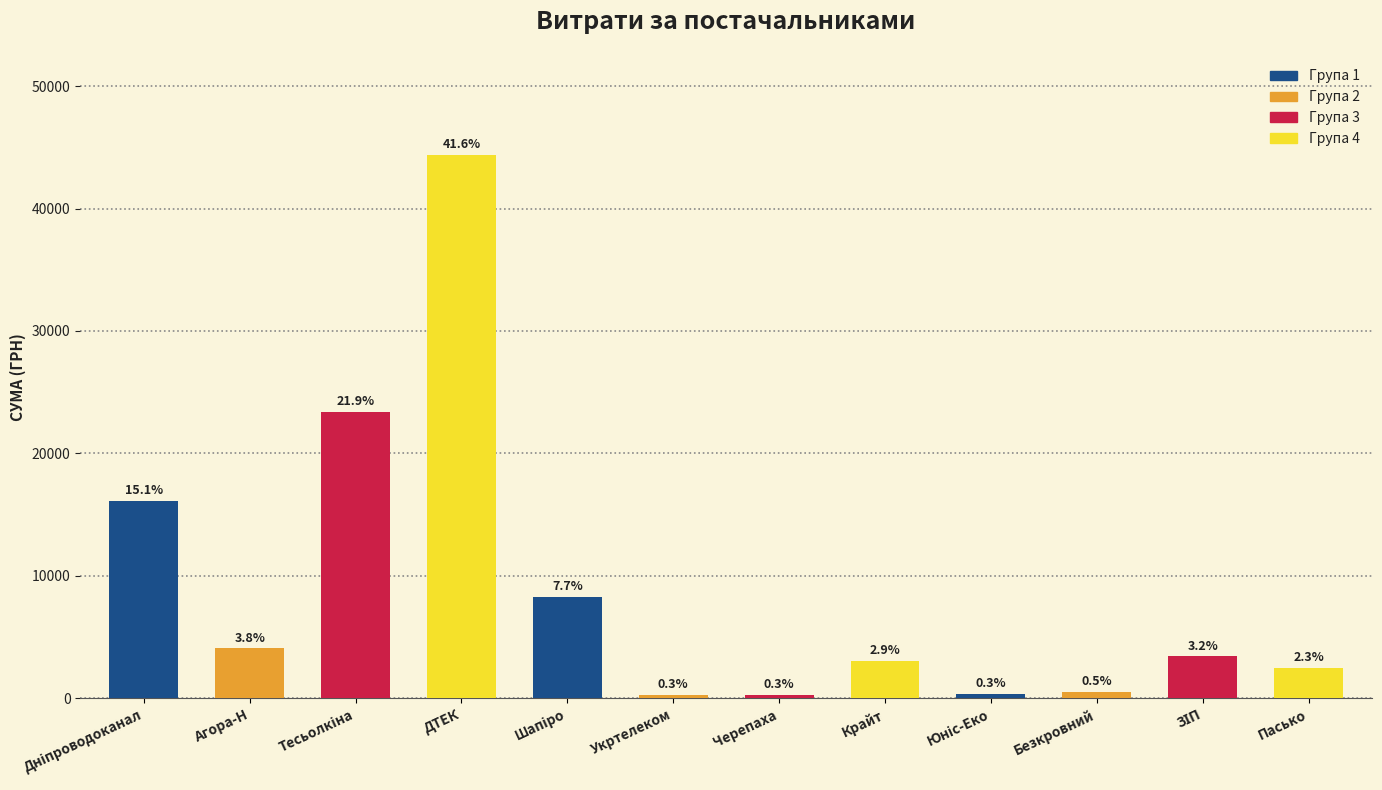

At which label is the value closest to 22344?

Тесьолкіна